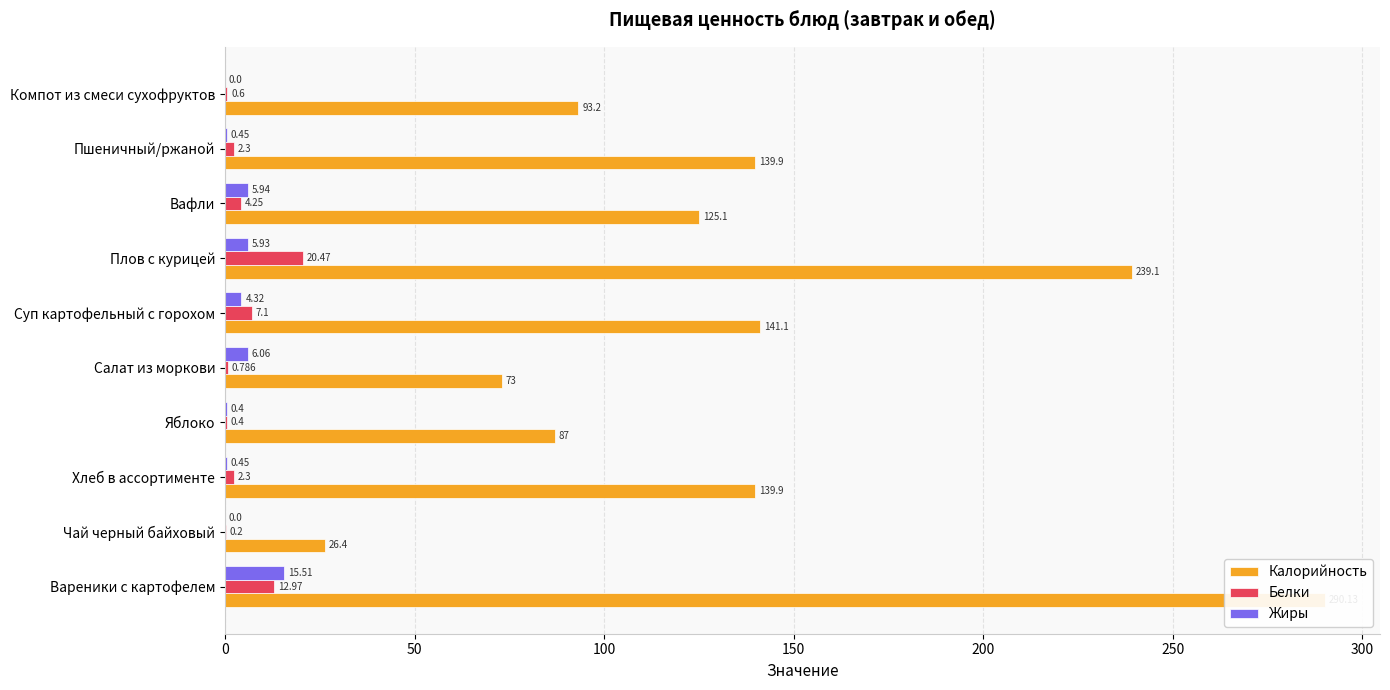

What is the value of the Белки bar at the 8th from the left?

4.2